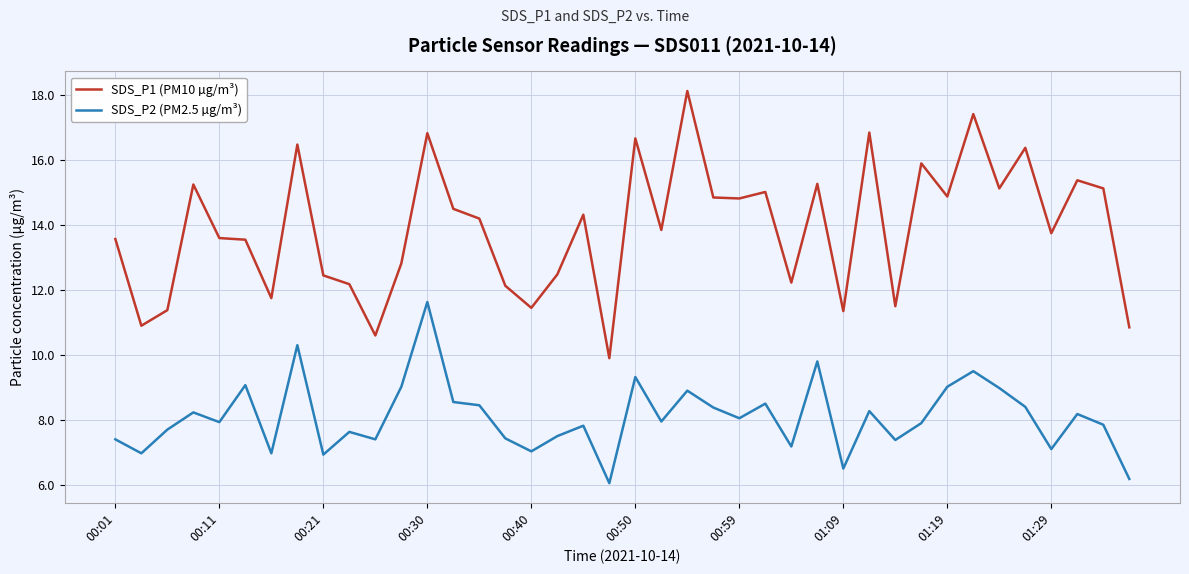

Which series has the largest total across all categories?

SDS_P1 (PM10 µg/m³)